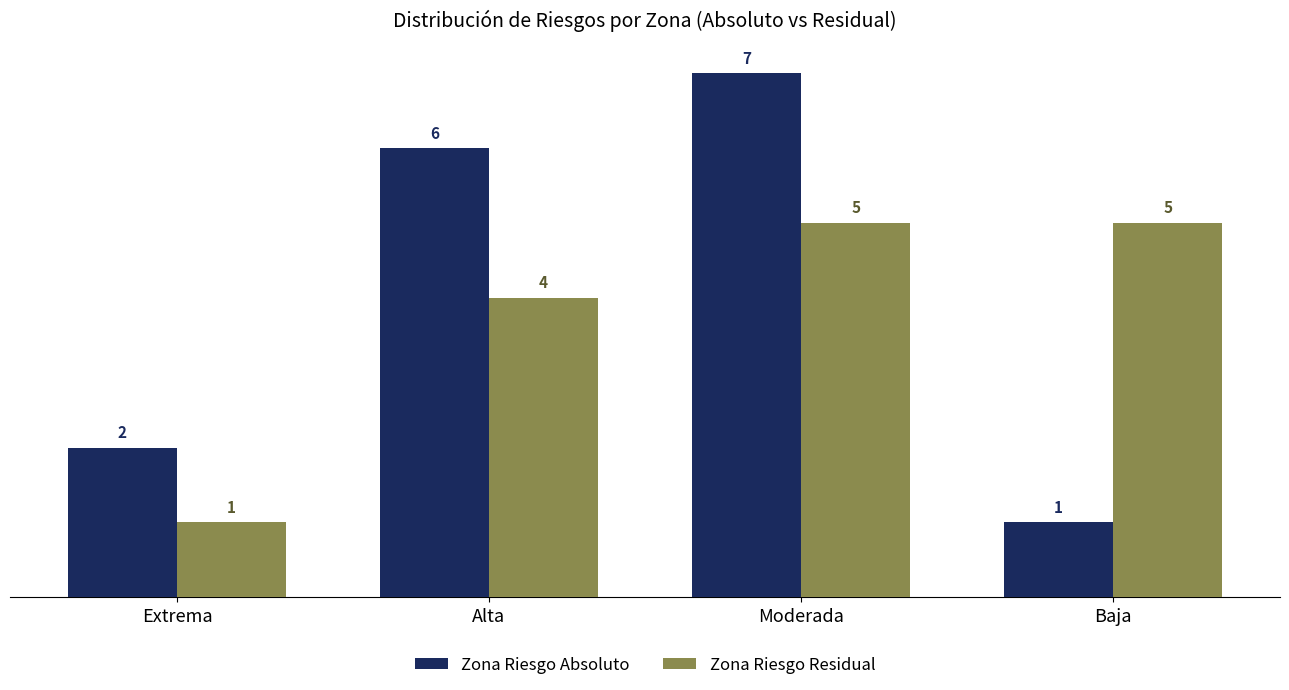

What position from the right is Alta?

3